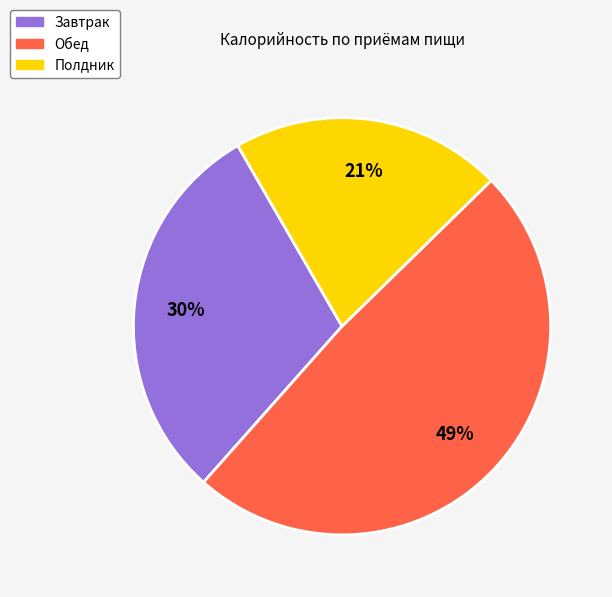

True or false: Полдник accounts for 16% of the total.

False